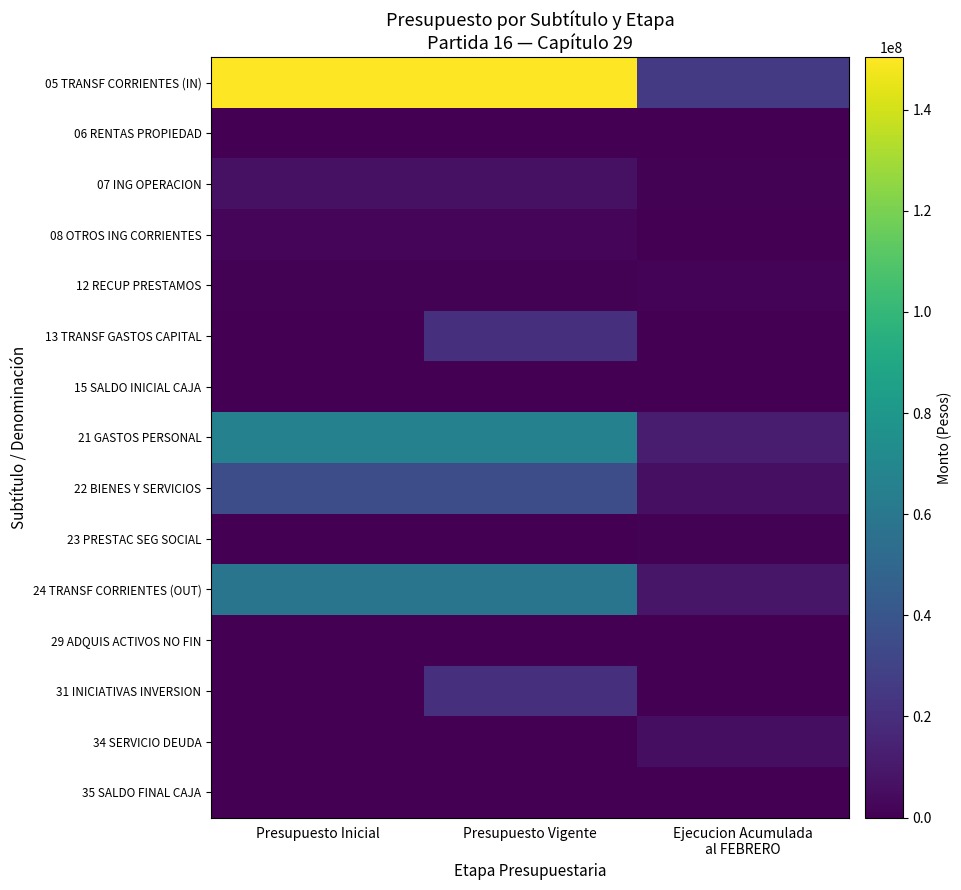

Which series has the largest range (max minus min)?

05 TRANSF CORRIENTES (IN)